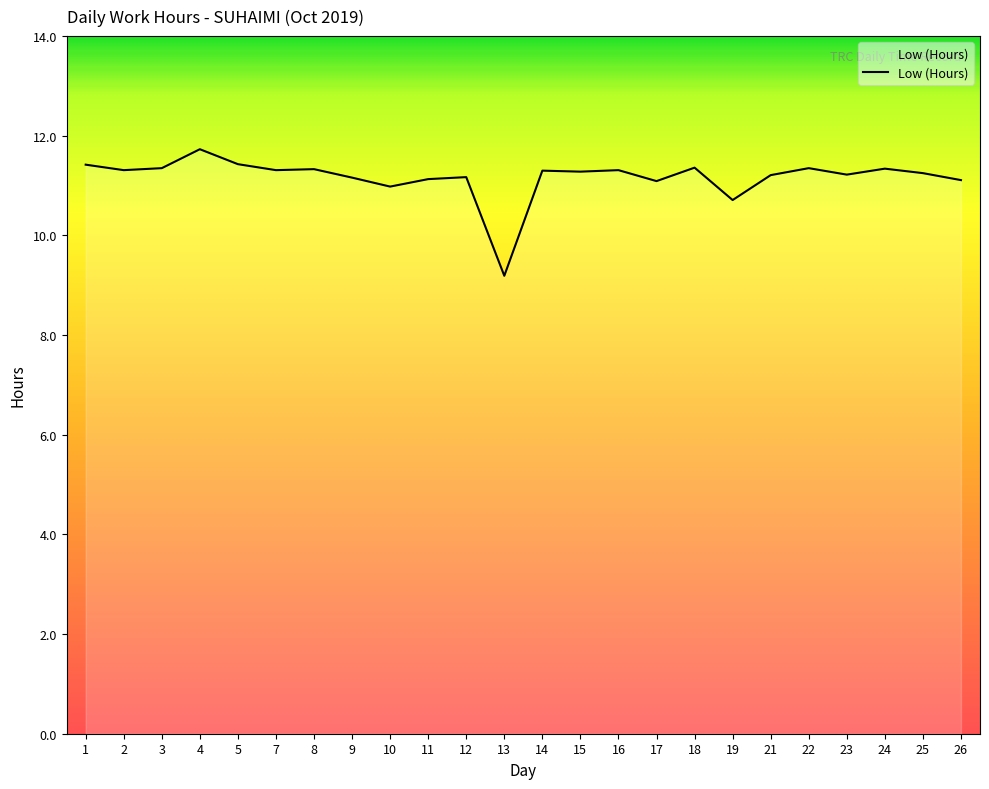

How many lines are shown in the chart?

1